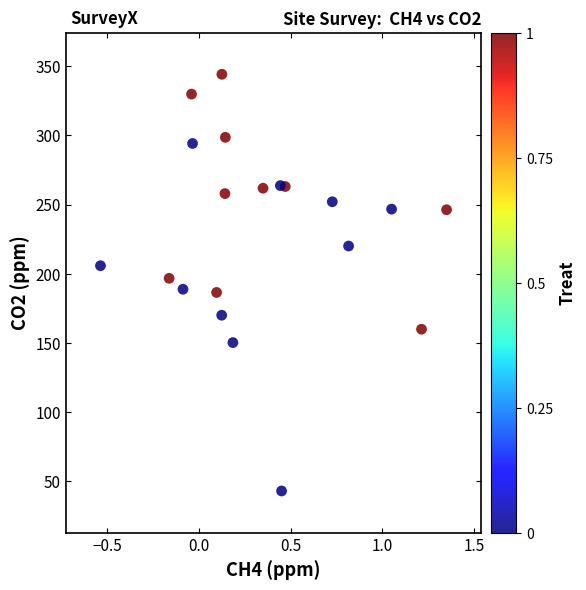

What is the range of X values (max minus min)?

1.9